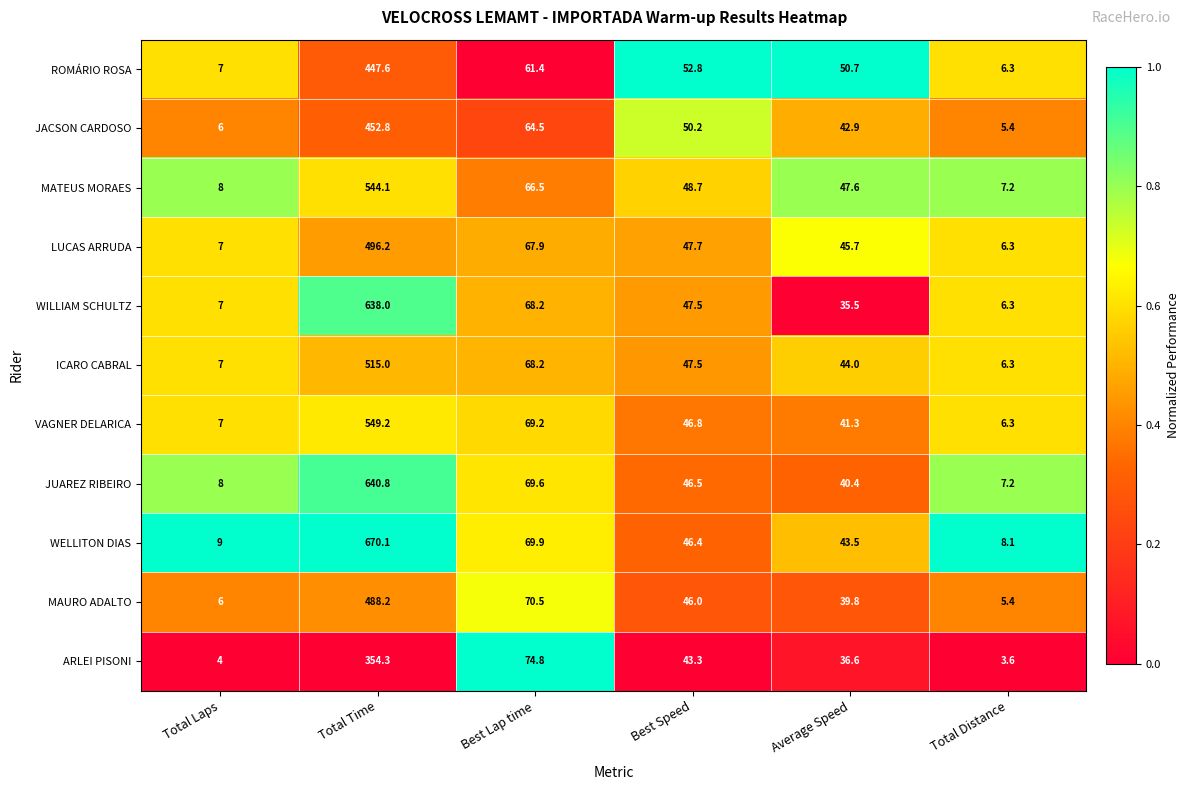

What is the maximum value shown in the chart?

670.1